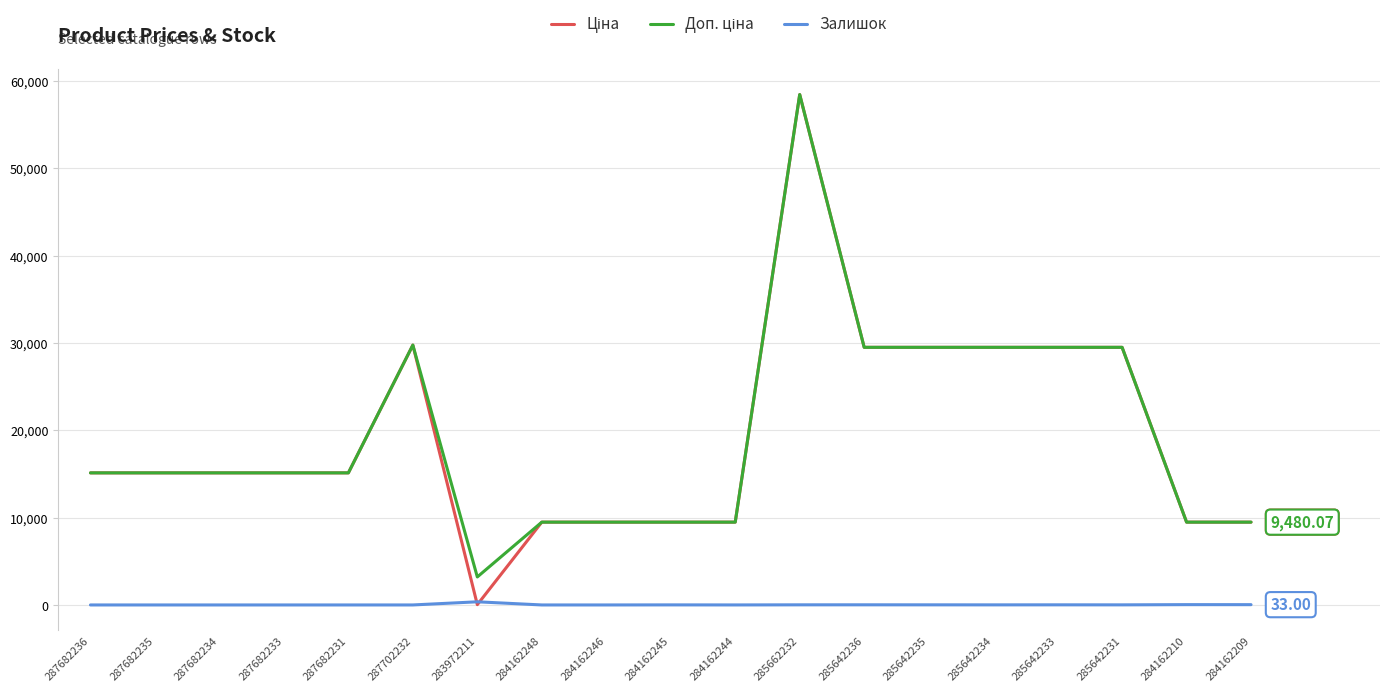

What is the spread (max minus min) of values at 287682236?

15120.0